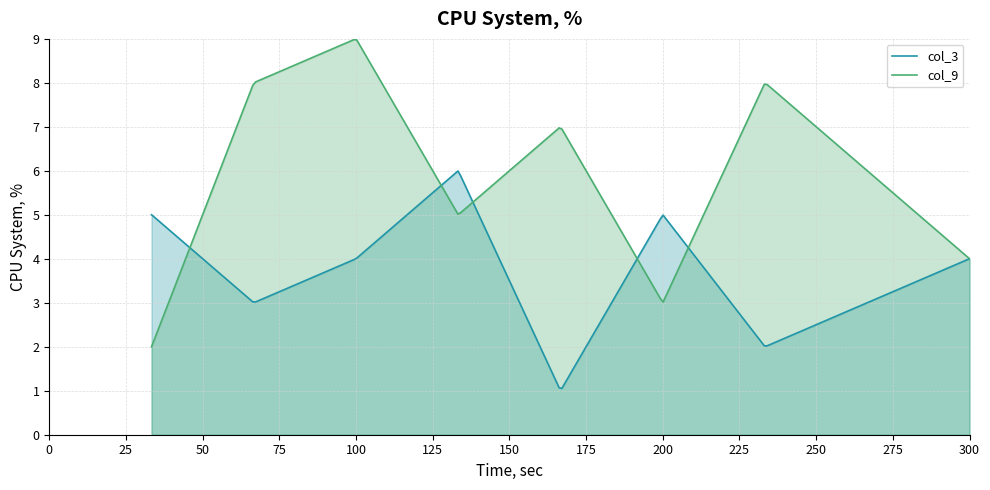

Which series has the largest total across all categories?

col_9